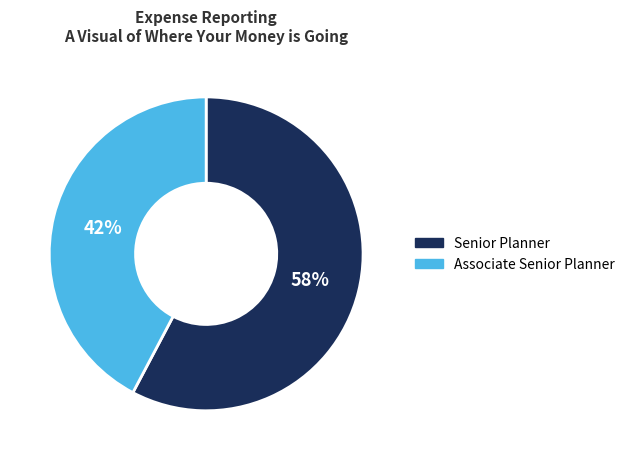

Which slice is the smallest?

Associate Senior Planner